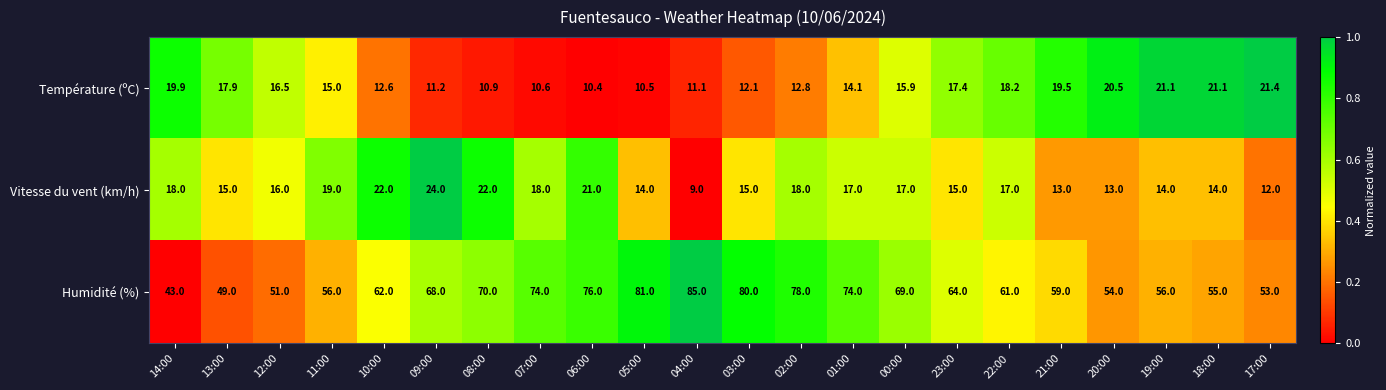

Rank the series by their maximum value, from lowest to highest.

Température (ºC), Vitesse du vent (km/h), Humidité (%)